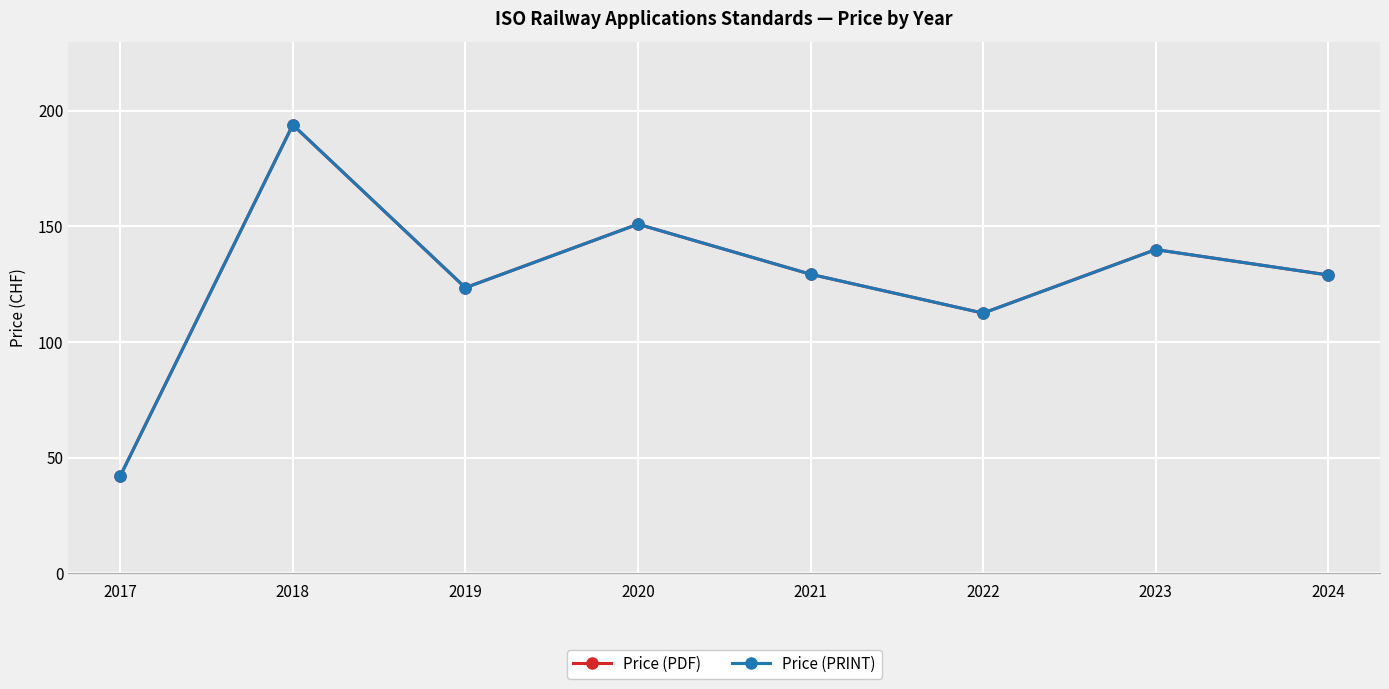

True or false: Price (PDF) and Price (PRINT) cross at least once.

False